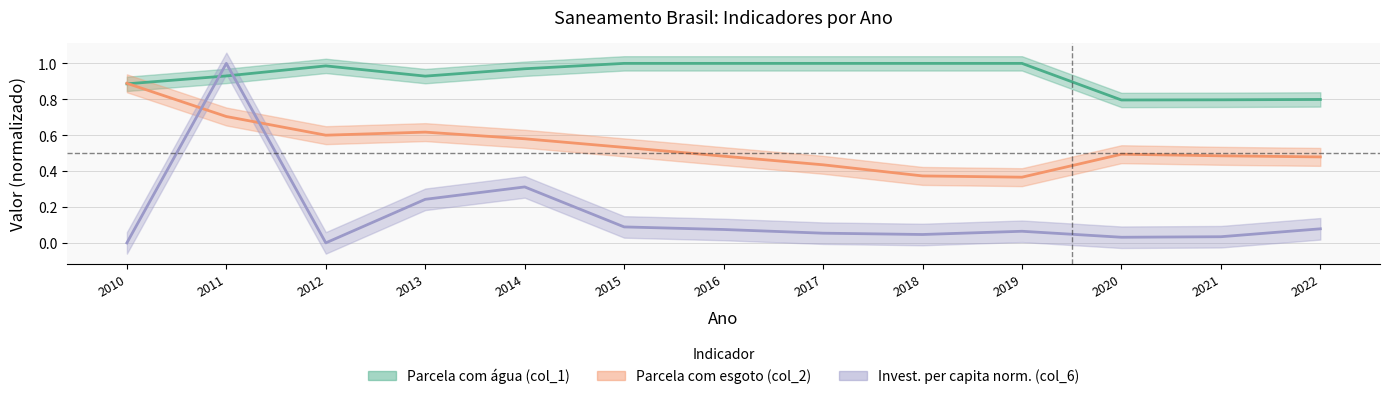

At which category does Parcela com agua (col_1) reach its first local peak?

2012